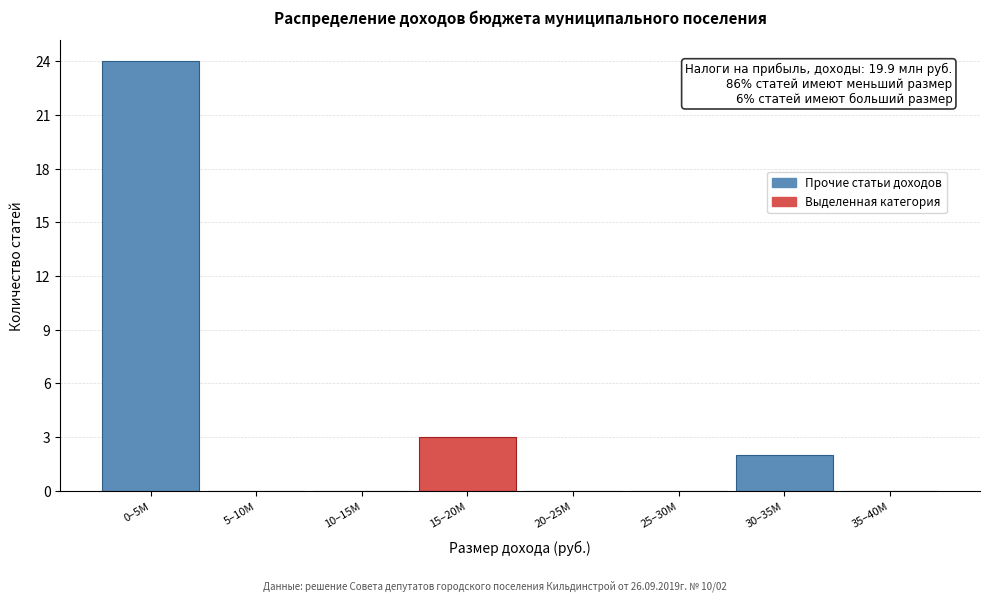

Reading left to right, transcribe all the data shown in this chart.

0–5M=24	5–10M=0	10–15M=0	15–20M=3	20–25M=0	25–30M=0	30–35M=2	35–40M=0